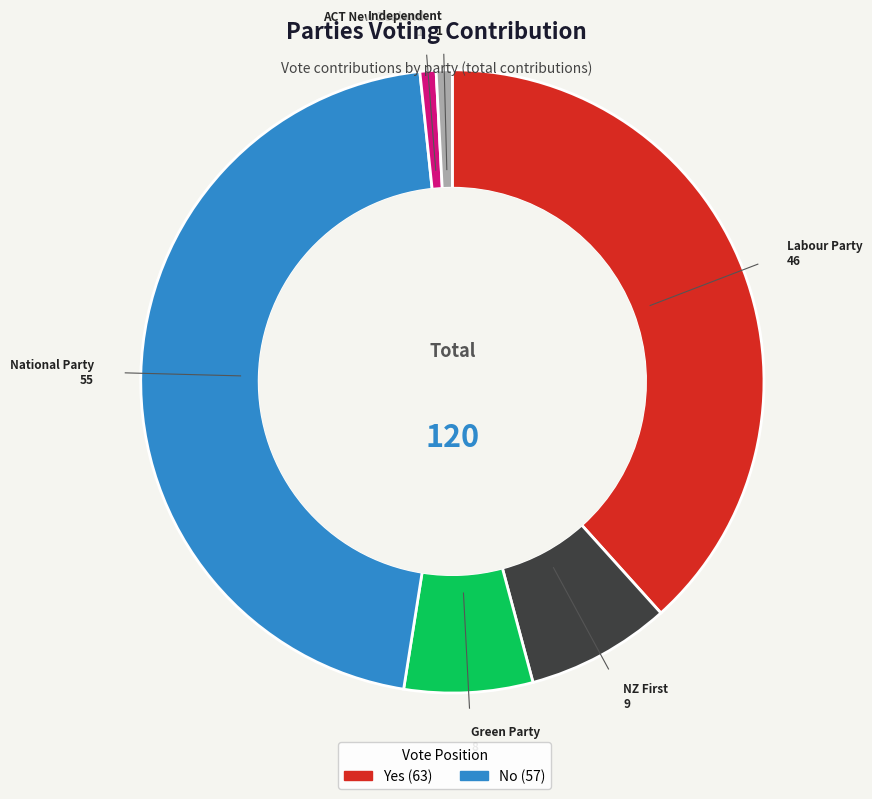

Does any single category account for the majority?

No